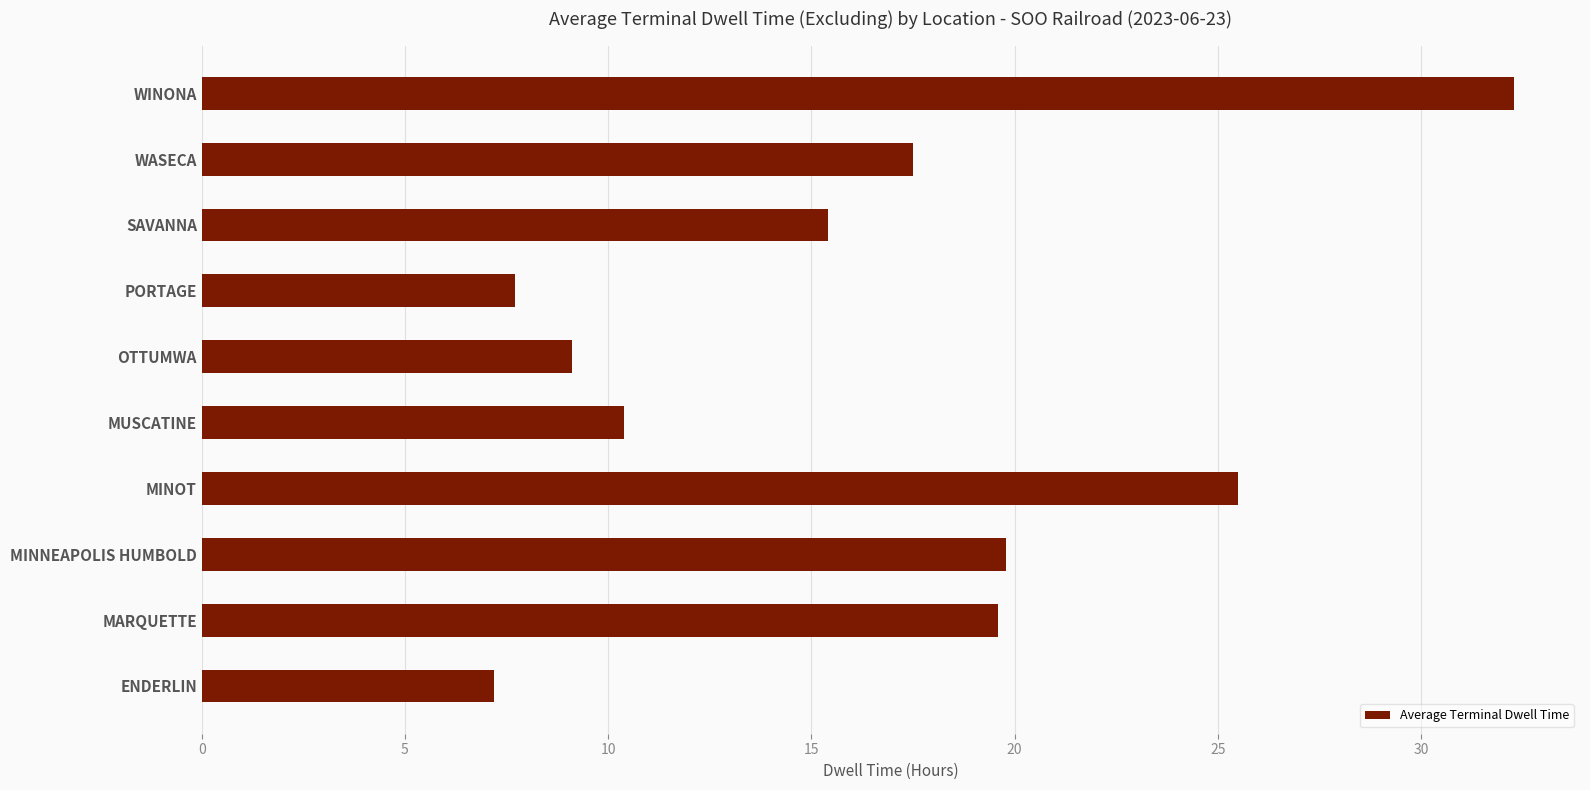

What is the change in value from OTTUMWA to SAVANNA?

+6.3